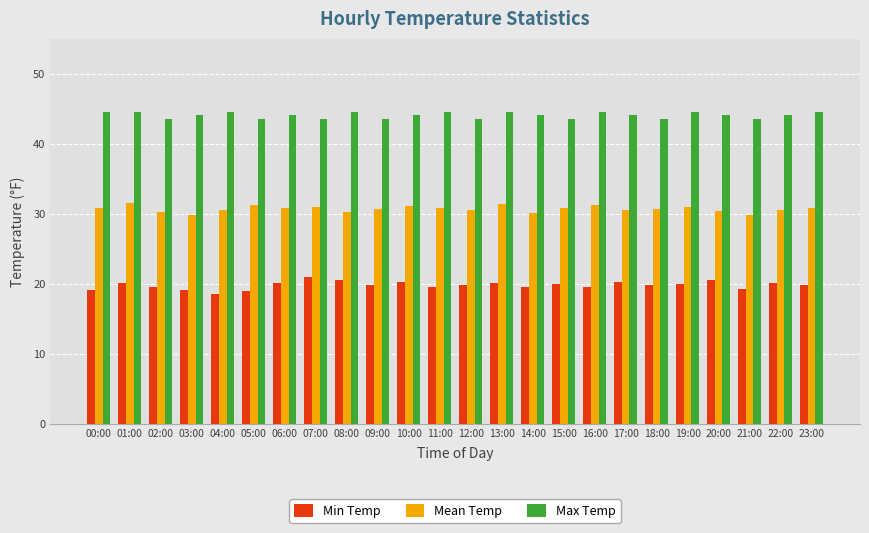

Is it true that Max Temp equals 79.6 at 04:00?

False